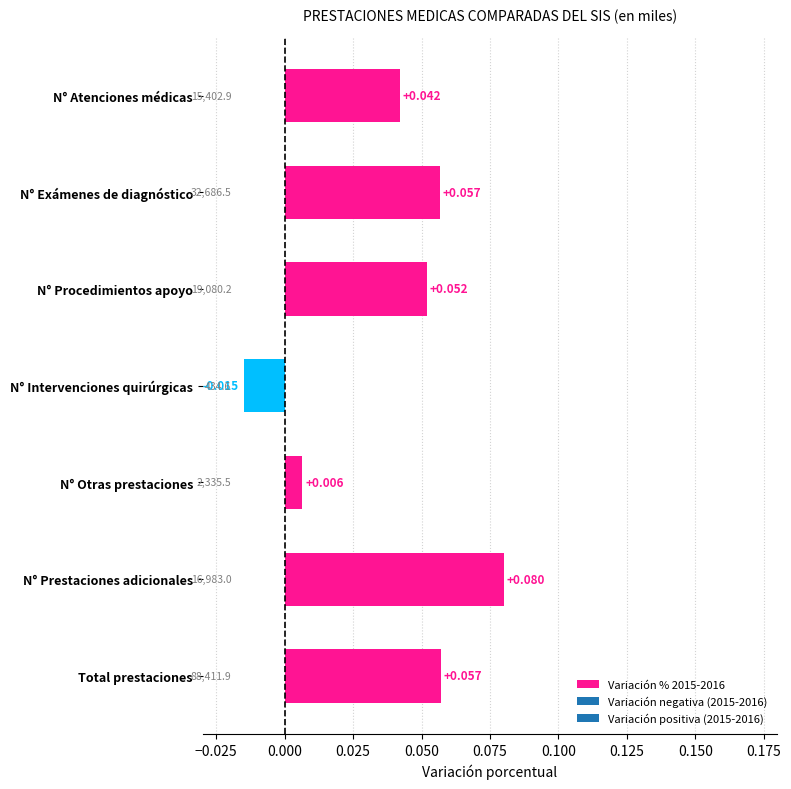

Which category has the lowest value across all series?

N° Intervenciones quirúrgicas